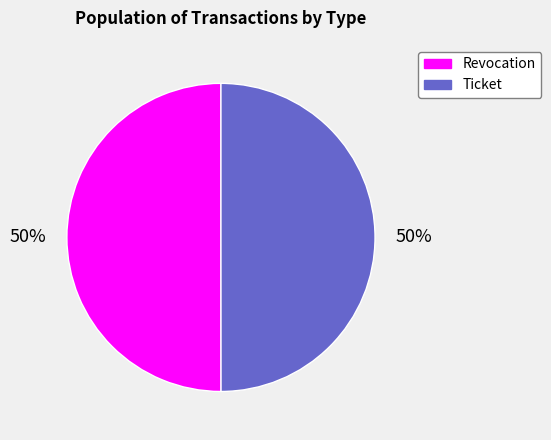

To the nearest percent, what is the average slice percentage?

50%